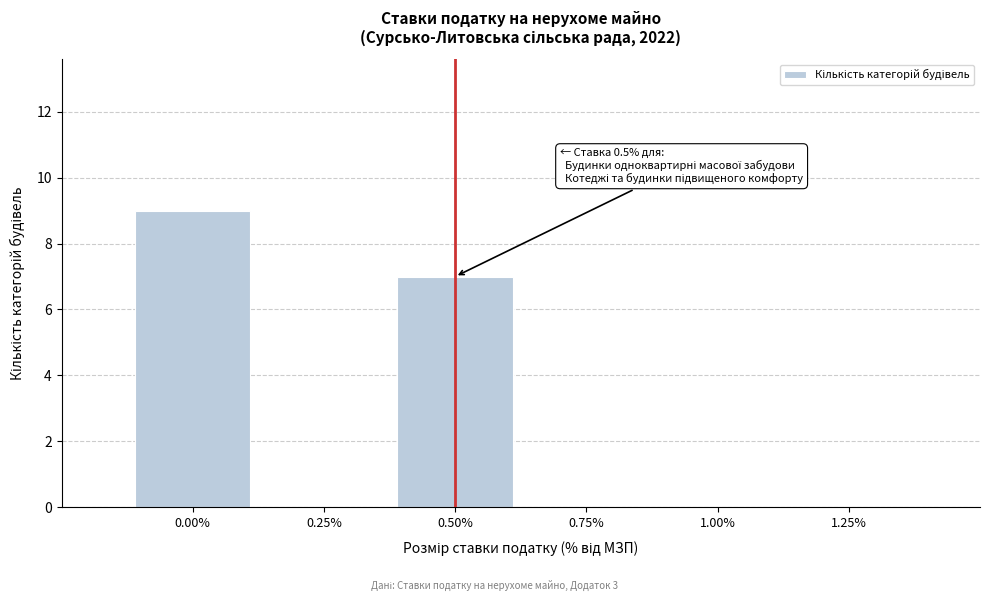

Which range on the x-axis has the tallest bar?

-0.125 to 0.125